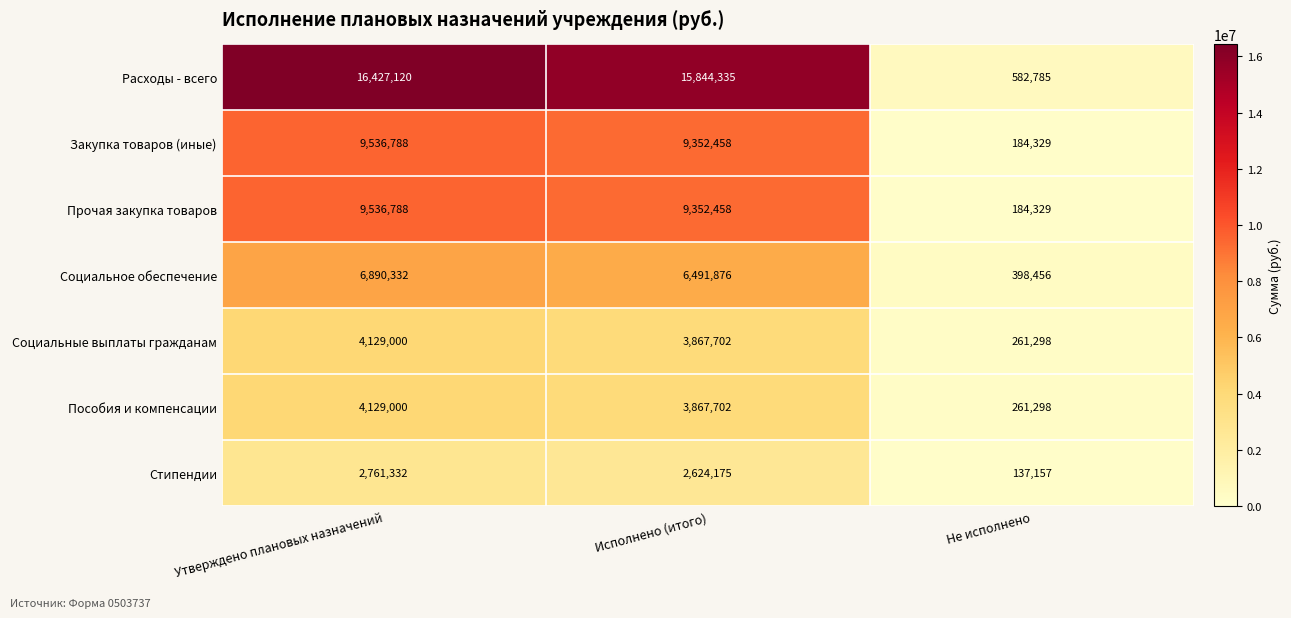

Reading right to left, list all the values displayed in this chart.

Расходы - всего: 582785	15844335	16427120
Закупка товаров (иные): 184329	9352458	9536788
Прочая закупка товаров: 184329	9352458	9536788
Социальное обеспечение: 398456	6491876	6890332
Социальные выплаты гражданам: 261298	3867702	4129000
Пособия и компенсации: 261298	3867702	4129000
Стипендии: 137157	2624175	2761332